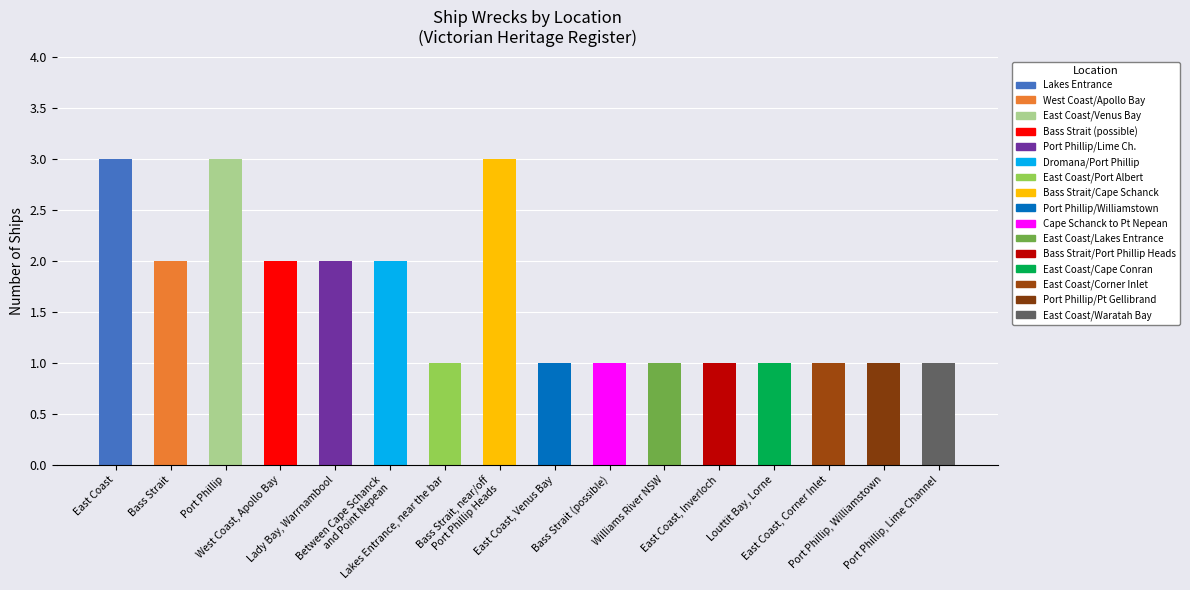

What is the smallest value displayed?

1